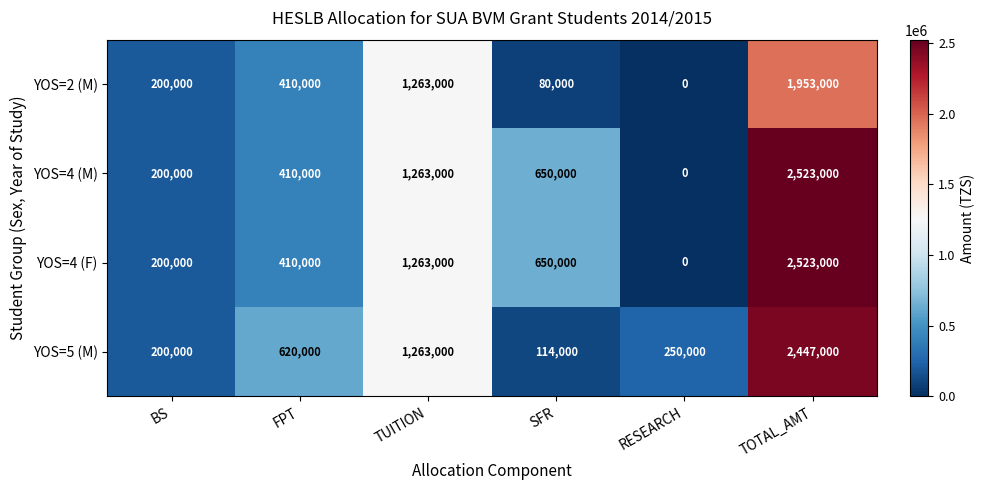

True or false: YOS=2 (M) has a value of 295772 at BS.

False